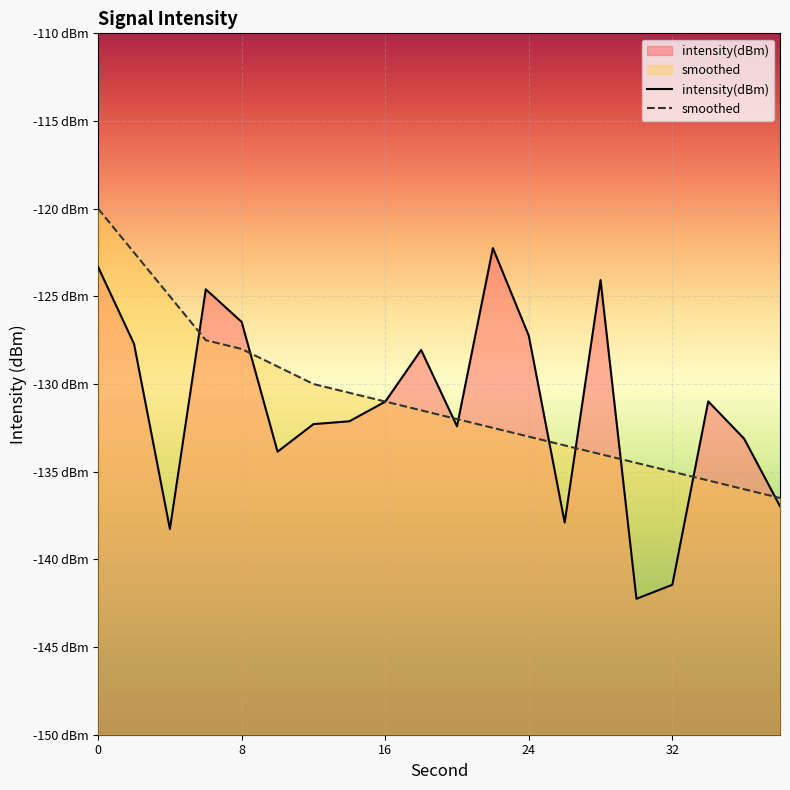

Is this an area chart (filled region under the line)?

No